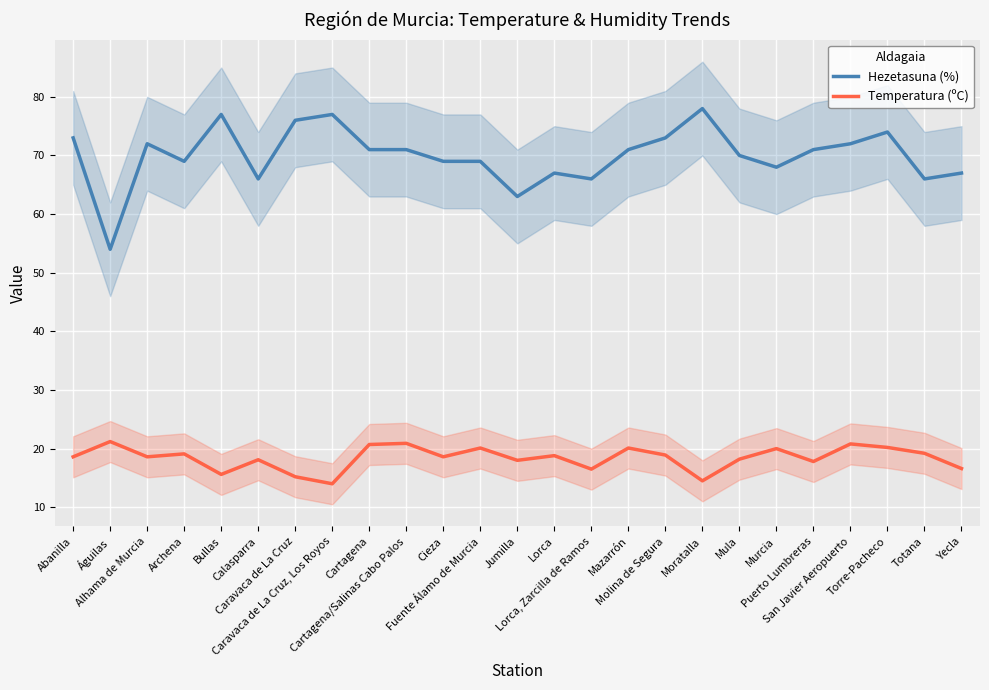

What is the lowest value of the Temperatura (ºC) series?

14.0